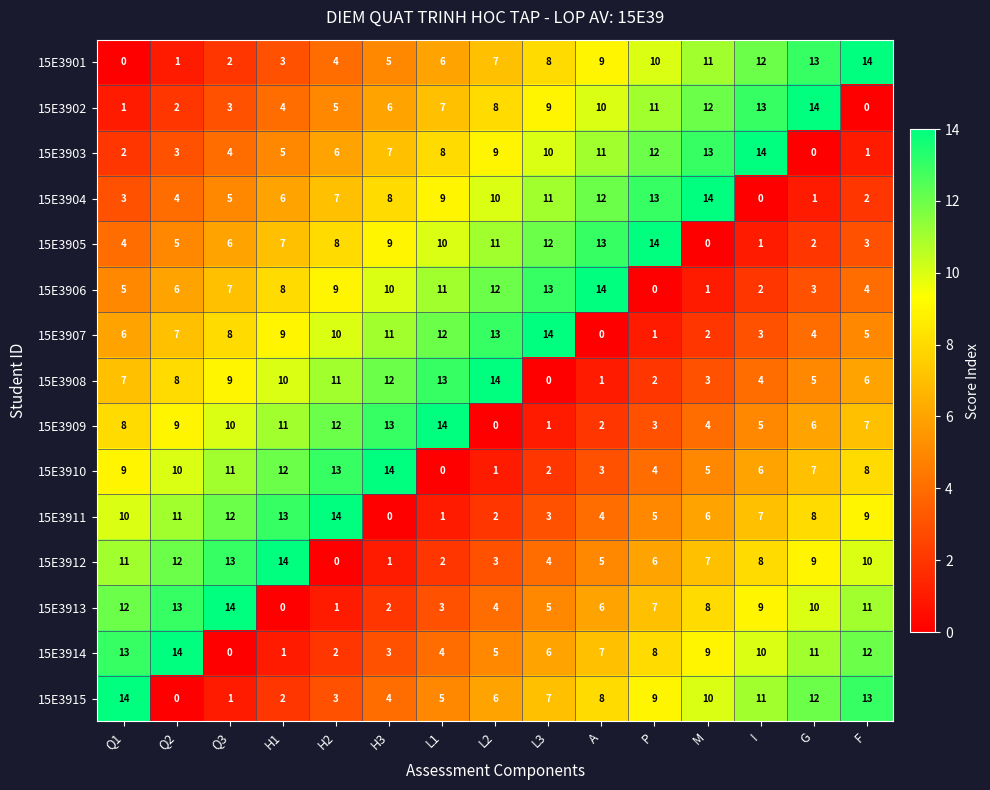

What is the total value across all series at G?

105